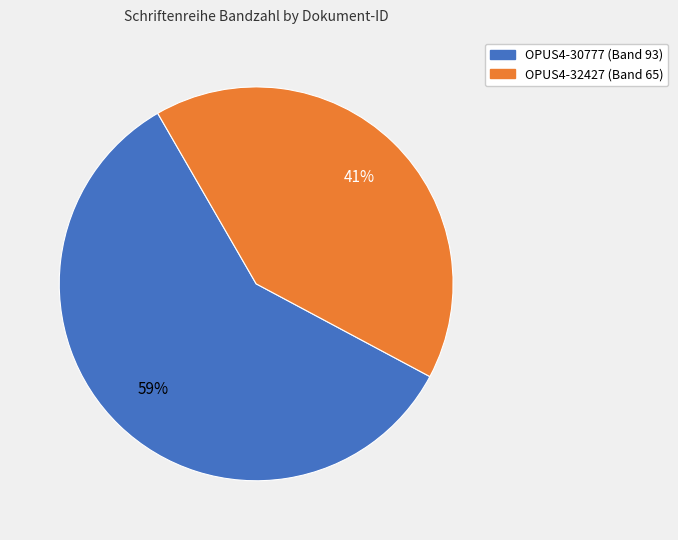

Which has a higher value, OPUS4-30777 or OPUS4-32427?

OPUS4-30777